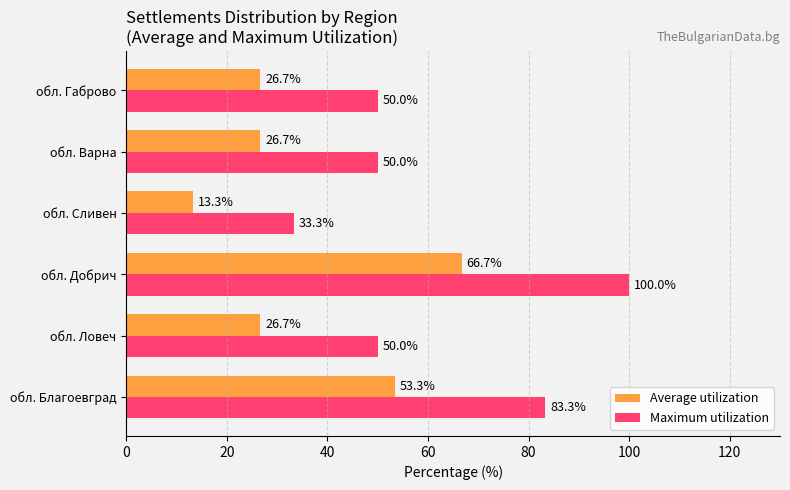

At how many categories does at least one series exceed 96?

1